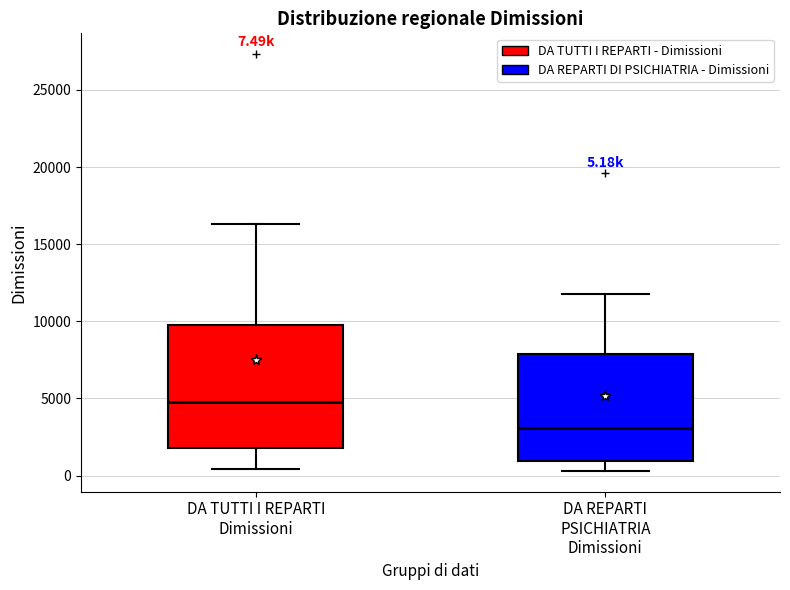

Which box is the tallest, from its lower edge to its upper edge?

DA TUTTI I REPARTI Dimissioni